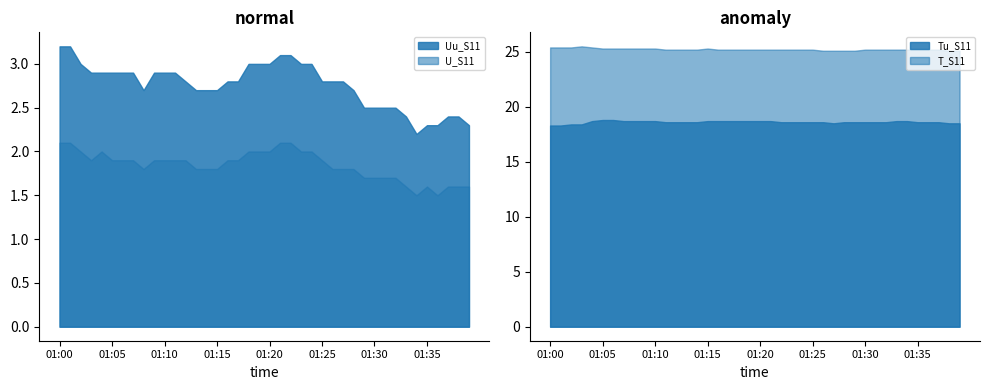

Is it true that Uu_S11 equals 2.9 at 01:05?

True